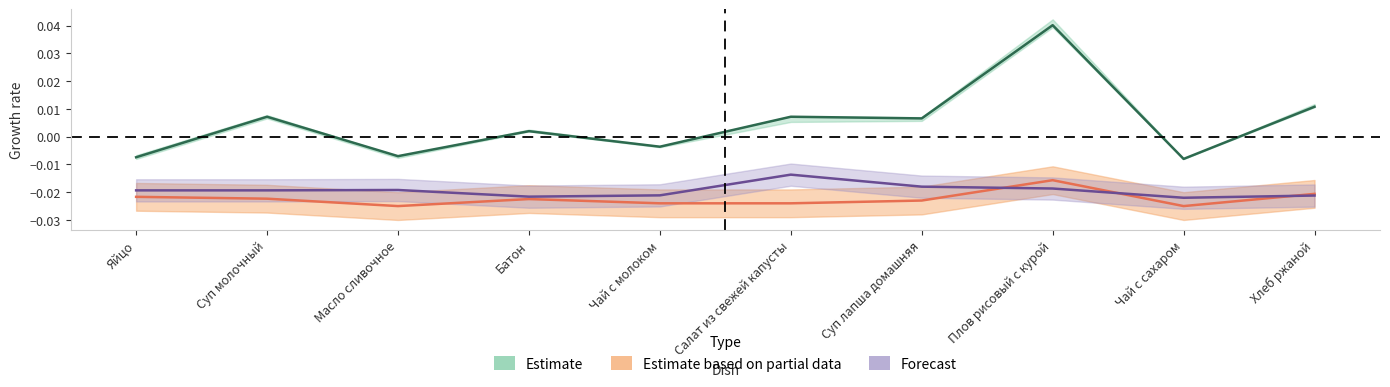

Which category has the lowest value in the Жиры series?

Чай с сахаром